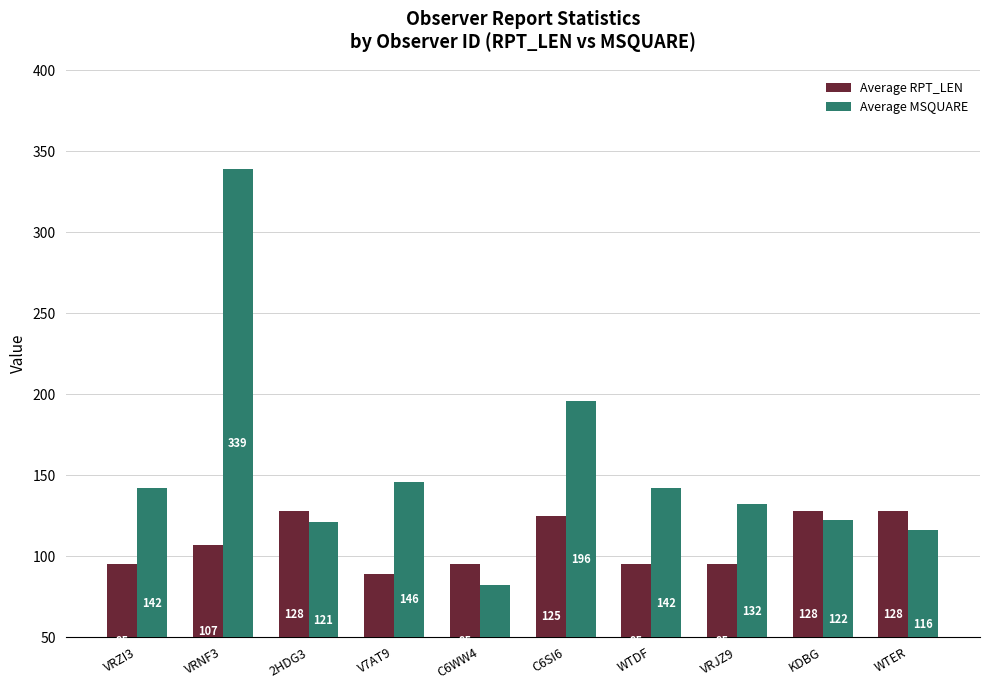

How many data points does each series have?

10